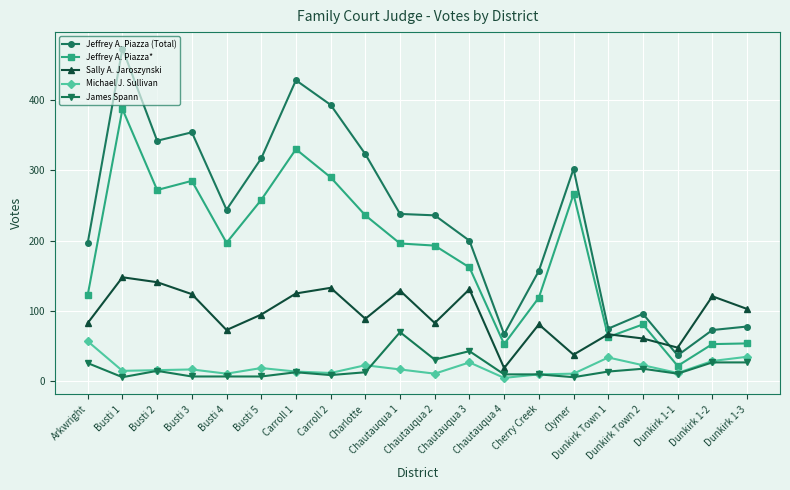

In Michael J. Sullivan, how many points are lower than both neighbors (excluding endpoints)?

6